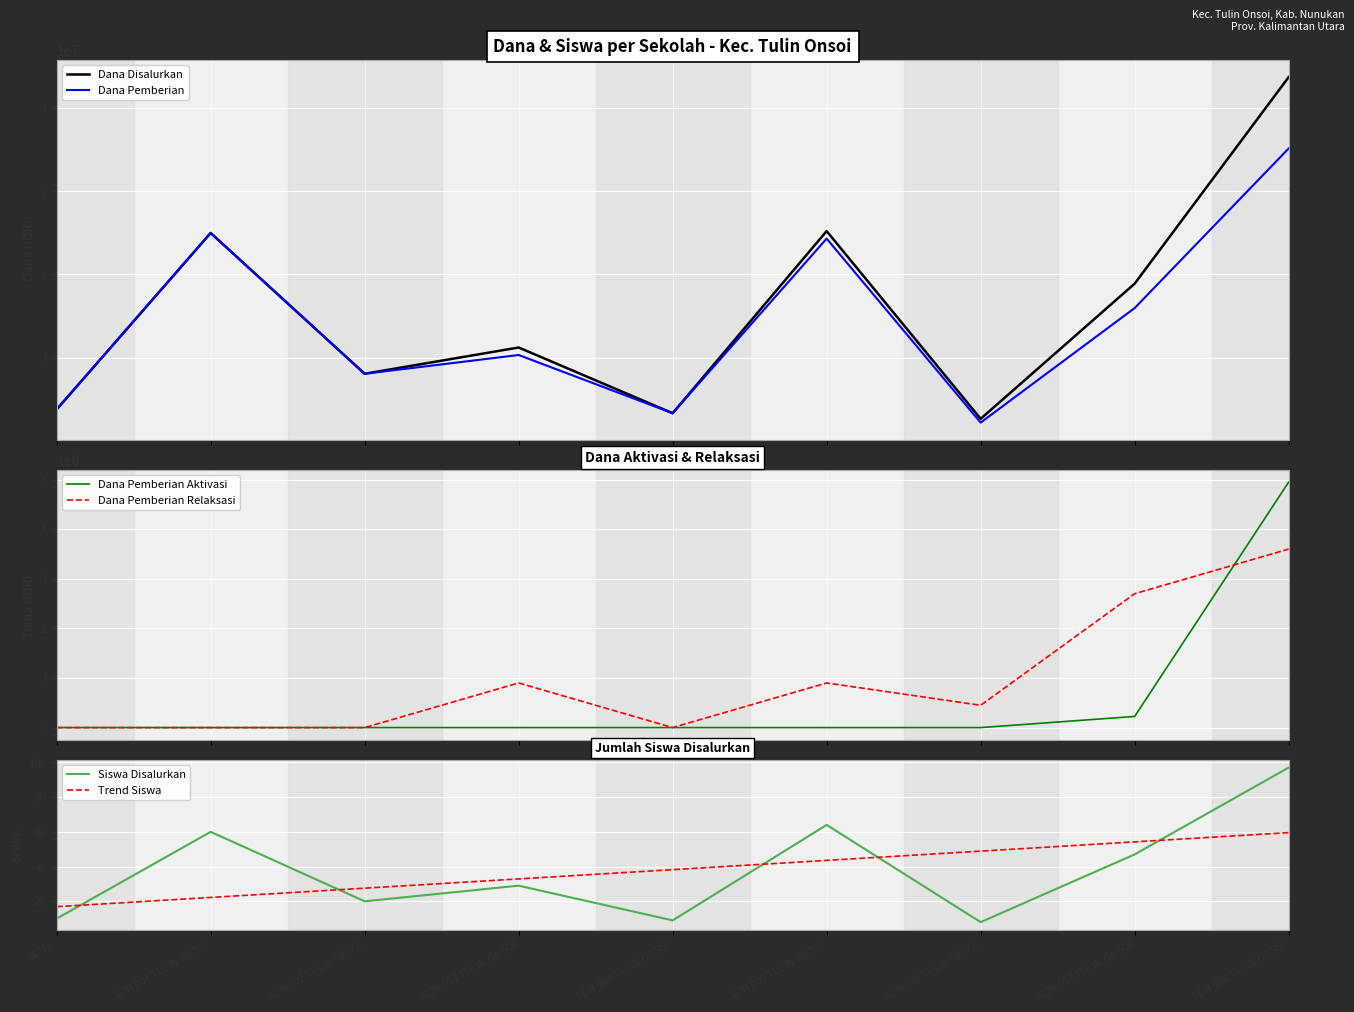

At SDN 005 TULIN ONSOI, list the series in order from largest to smallest.

Dana Disalurkan, Dana Pemberian, Dana Pemberian Relaksasi, Siswa Disalurkan, Trend Siswa, Dana Pemberian Aktivasi